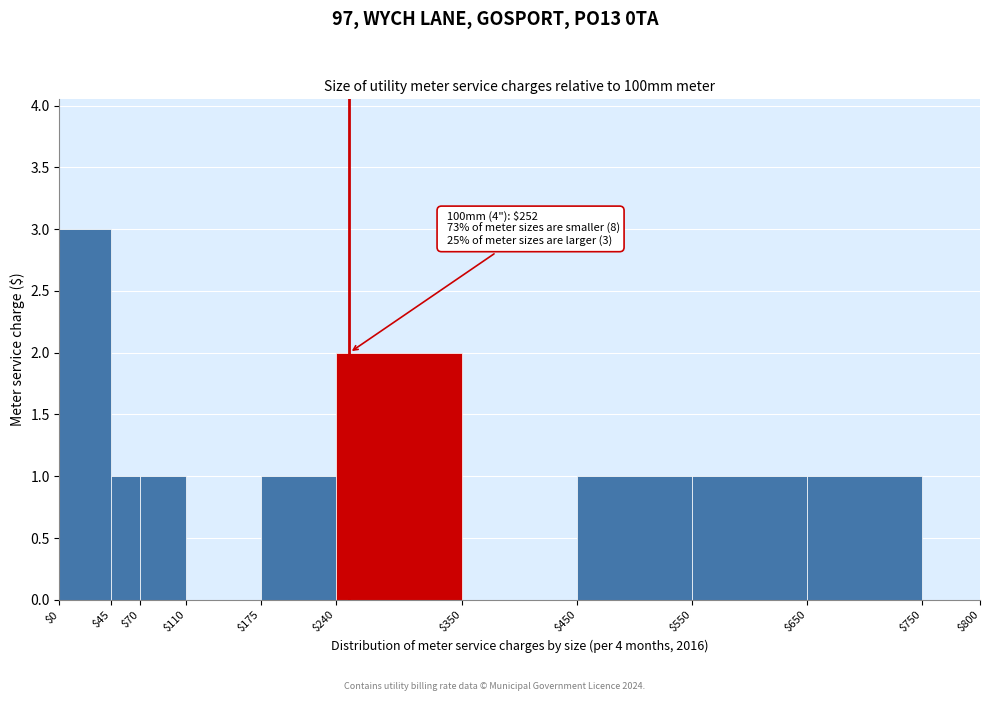

Which range on the x-axis has the tallest bar?

$0 to $45